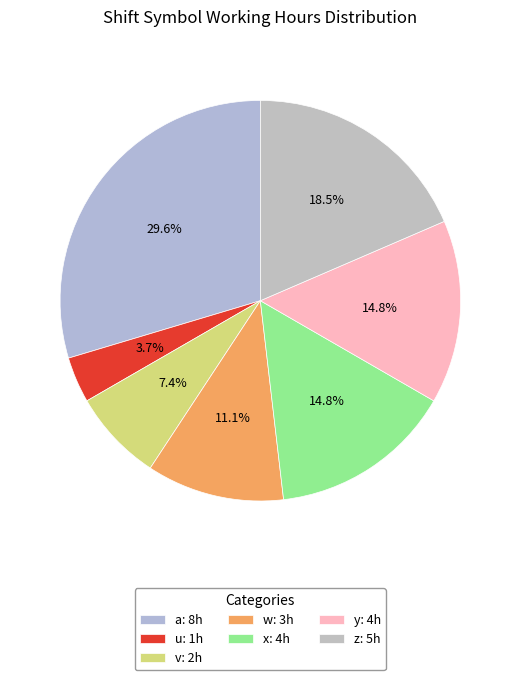

True or false: z accounts for 25% of the total.

False